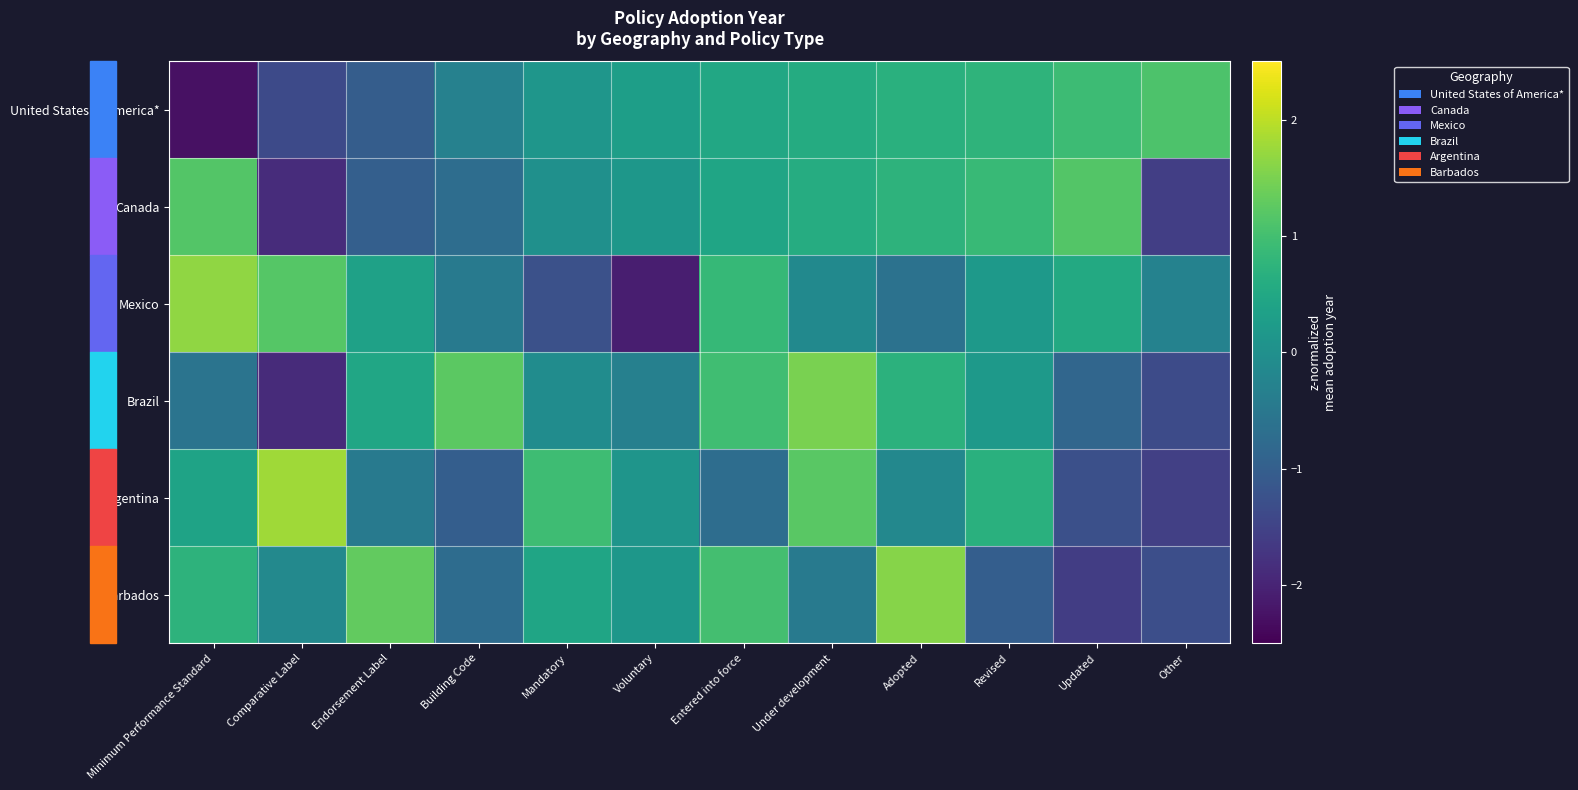

What is the smallest value displayed?

-2.3